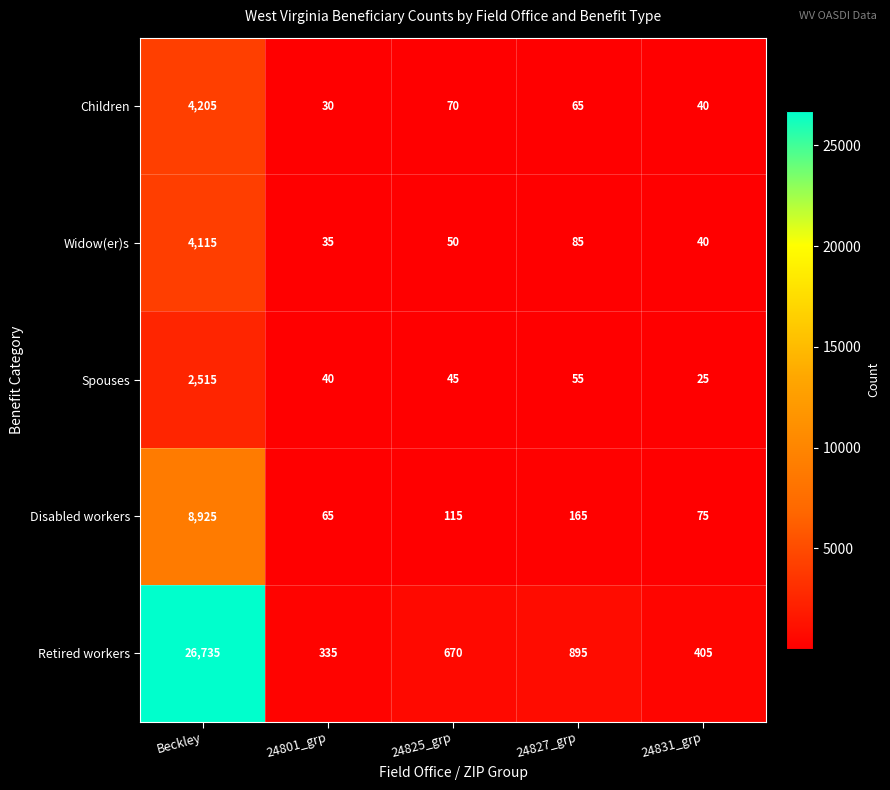

Where does the Widow(er)s series first go above 50?

Beckley